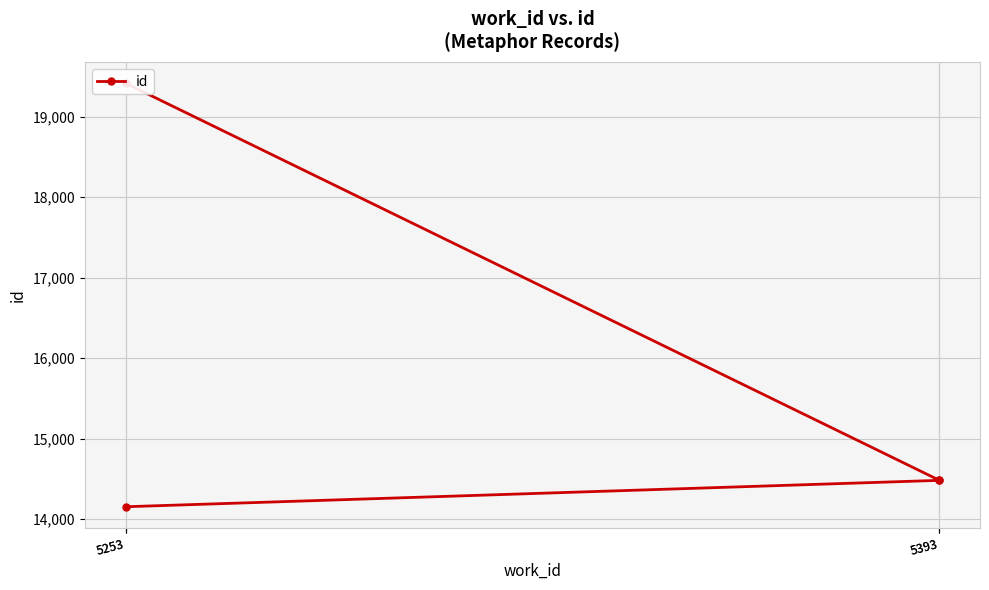

What is the ratio of the value at 5253 to the value at 5393?

1.0